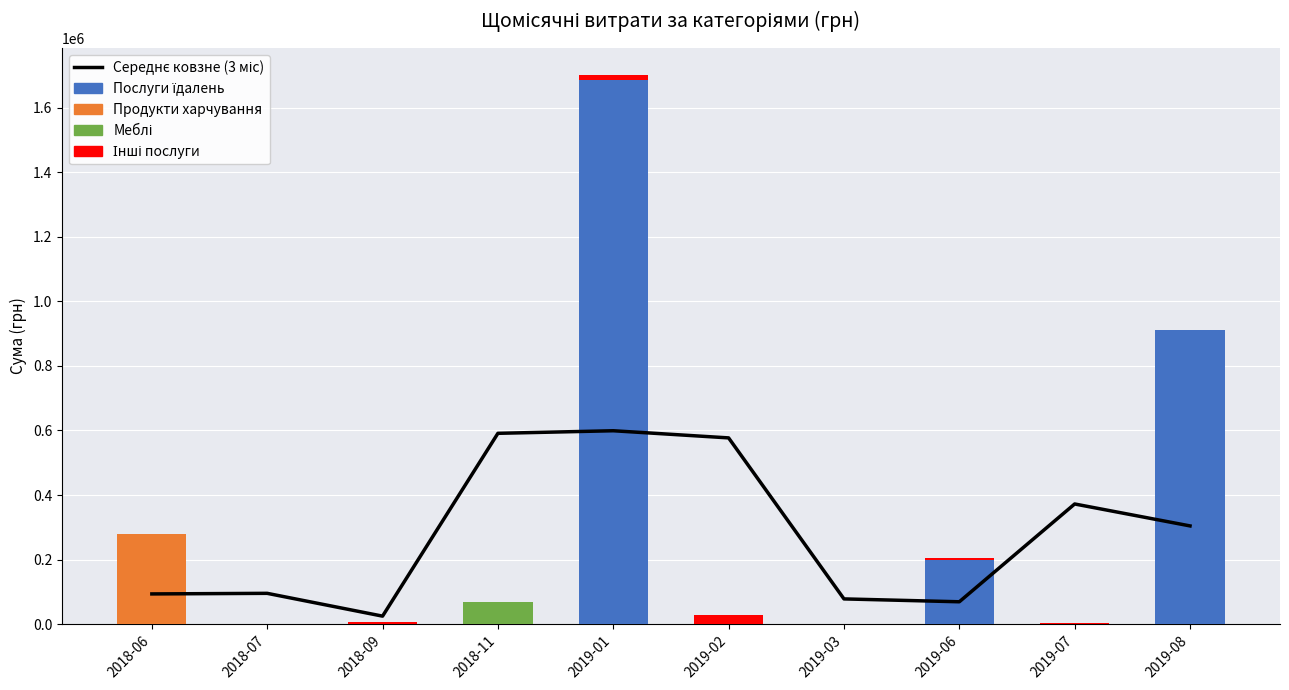

Rank the series by their maximum value, from lowest to highest.

Інші послуги, Меблі, Продукти харчування, Середнє ковзне (3 міс), Послуги їдалень